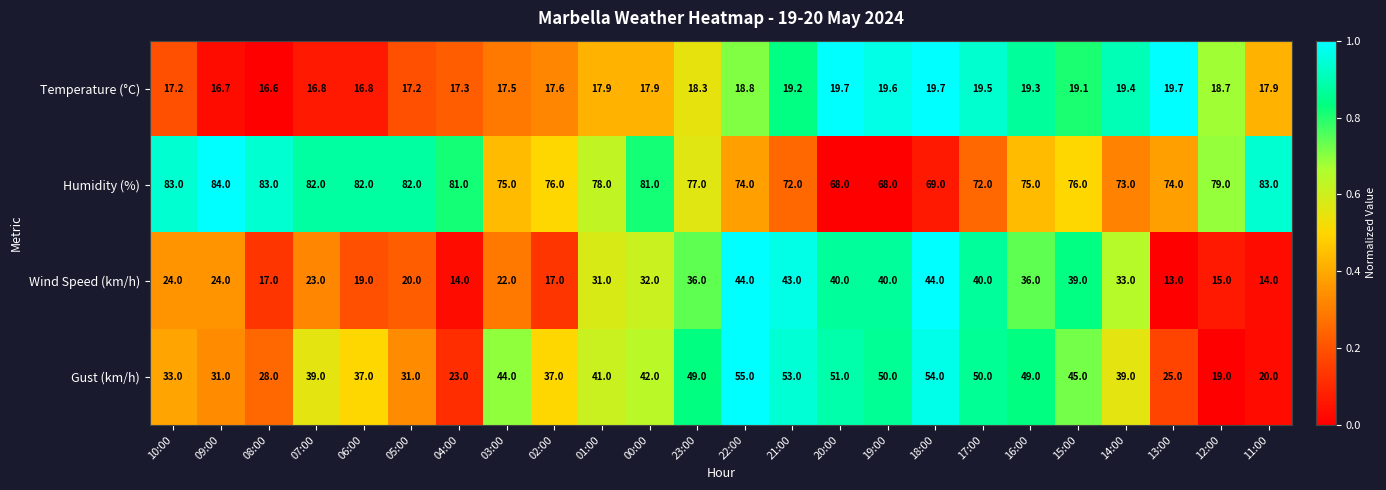

Is it true that Gust (km/h) equals 44.0 at 03:00?

True